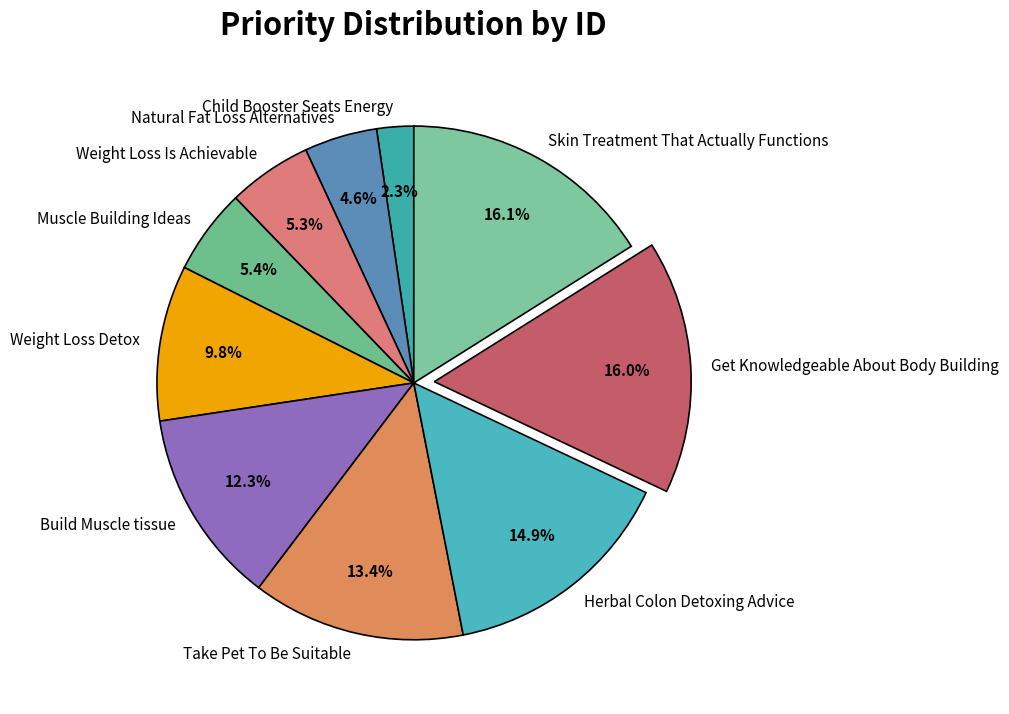

Which has a higher value, Muscle Building Ideas or Build Muscle tissue?

Build Muscle tissue